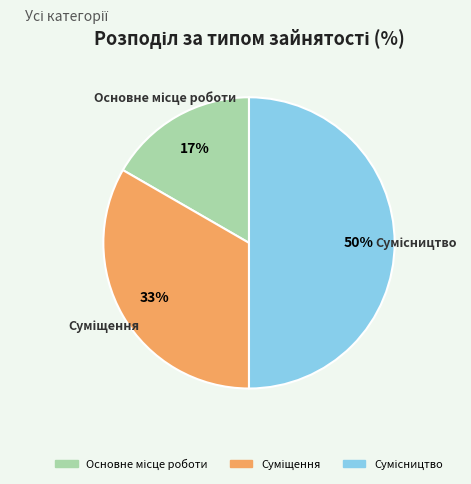

To the nearest percent, what is the average slice percentage?

33%